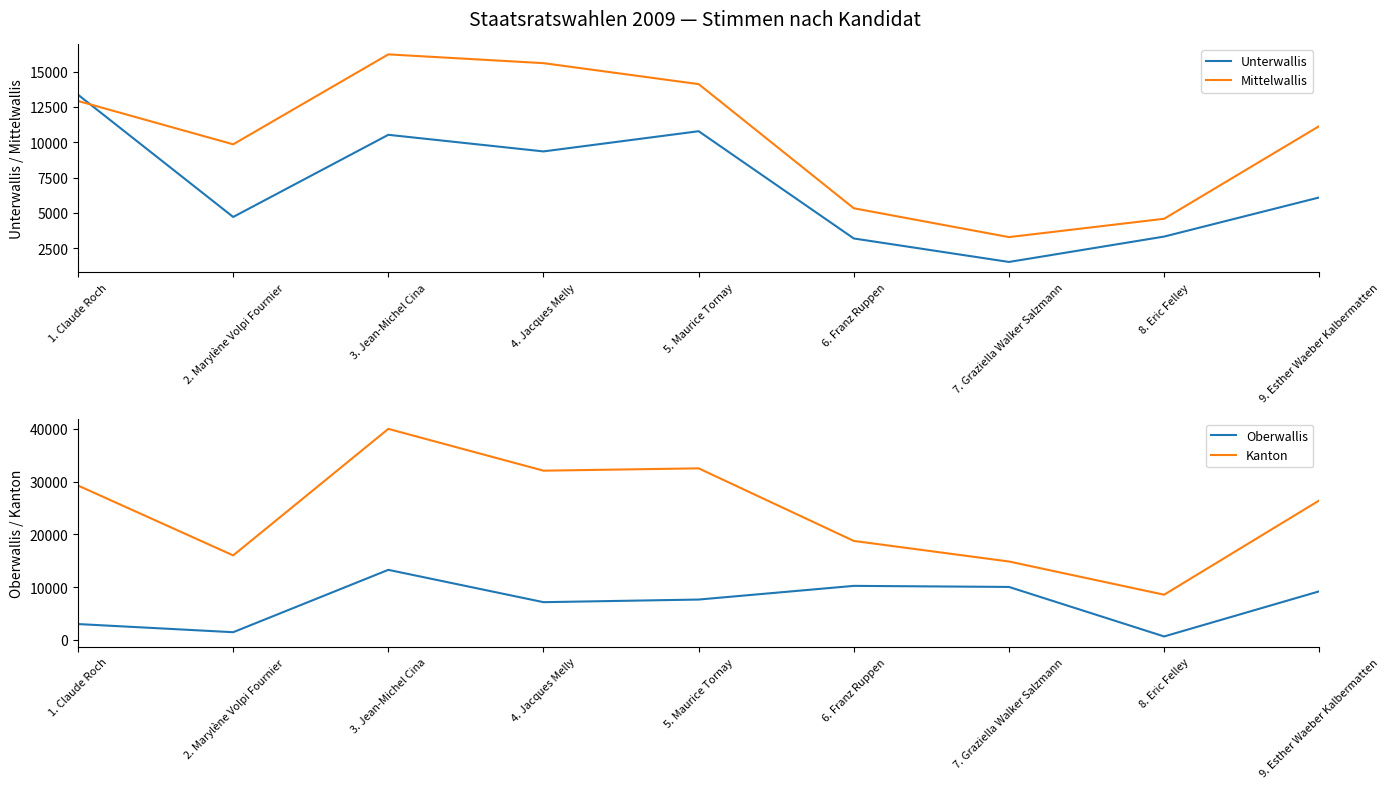

At how many categories does at least one series exceed 1167?

9